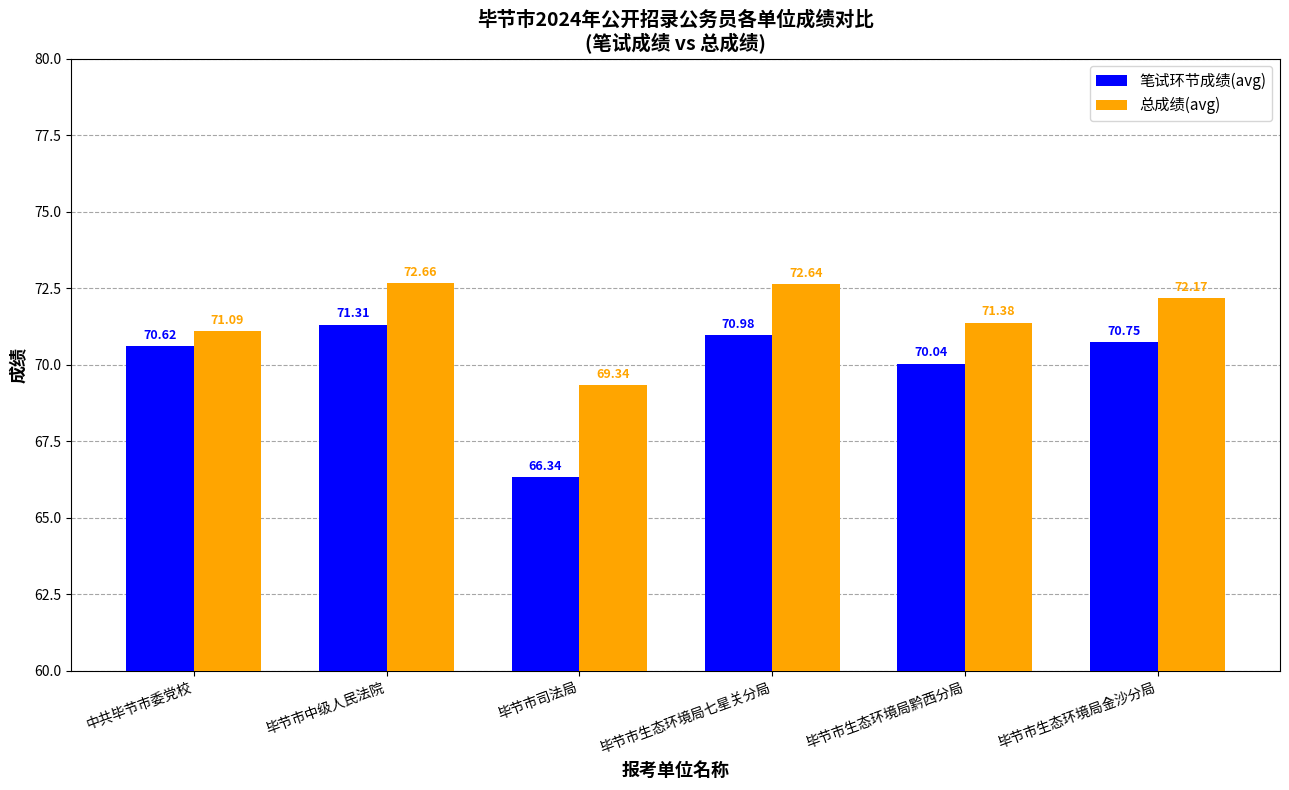

Which category has the highest value in the 总成绩(avg) series?

毕节市中级人民法院